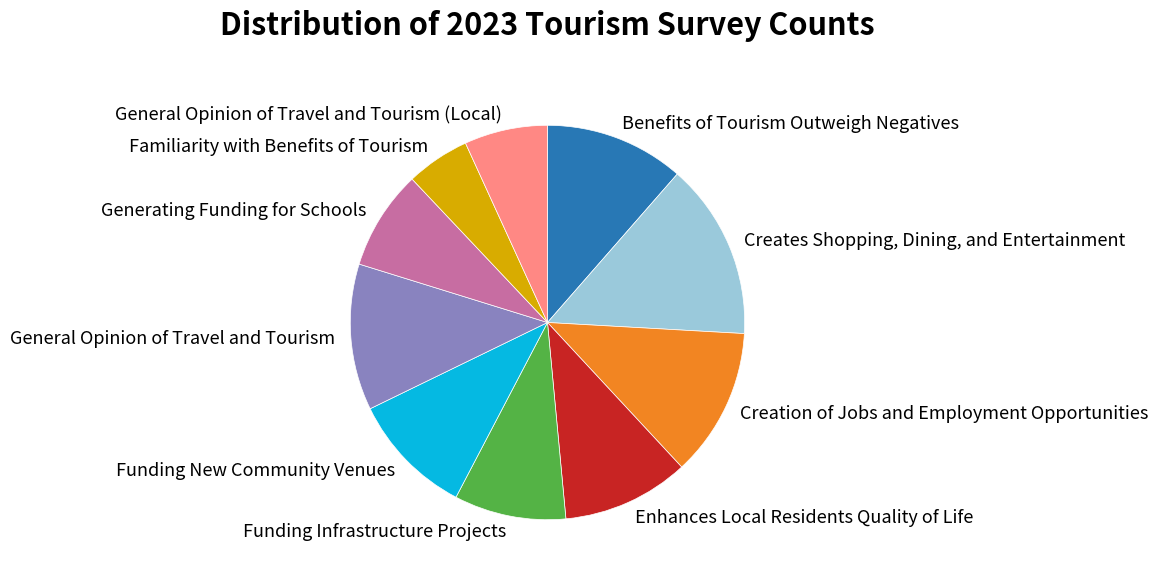

Between Benefits of Tourism Outweigh Negatives and Generating Funding for Schools, which is larger?

Benefits of Tourism Outweigh Negatives